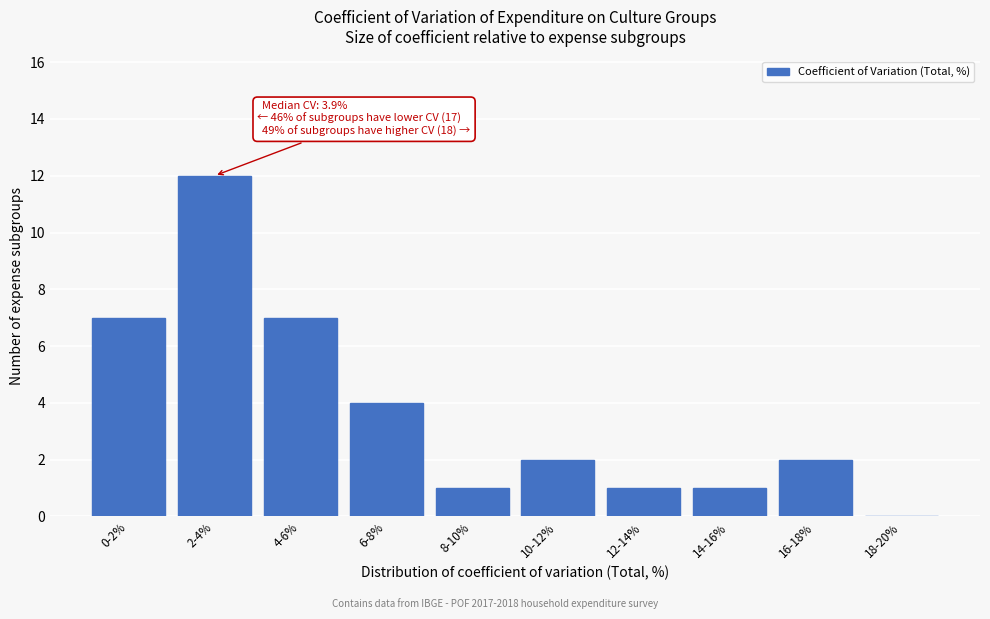

Reading left to right, list all the values displayed in this chart.

0-2%=7	2-4%=12	4-6%=7	6-8%=4	8-10%=1	10-12%=2	12-14%=1	14-16%=1	16-18%=2	18-20%=0